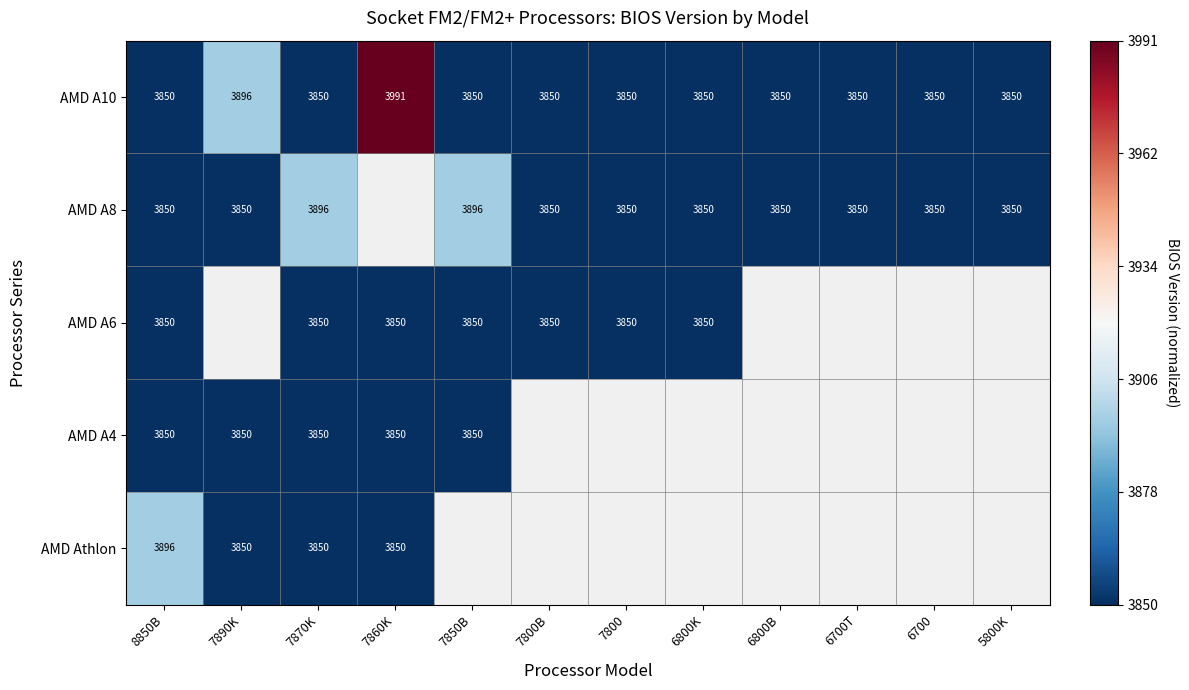

Between 6700T and 7870K, which is larger?

6700T